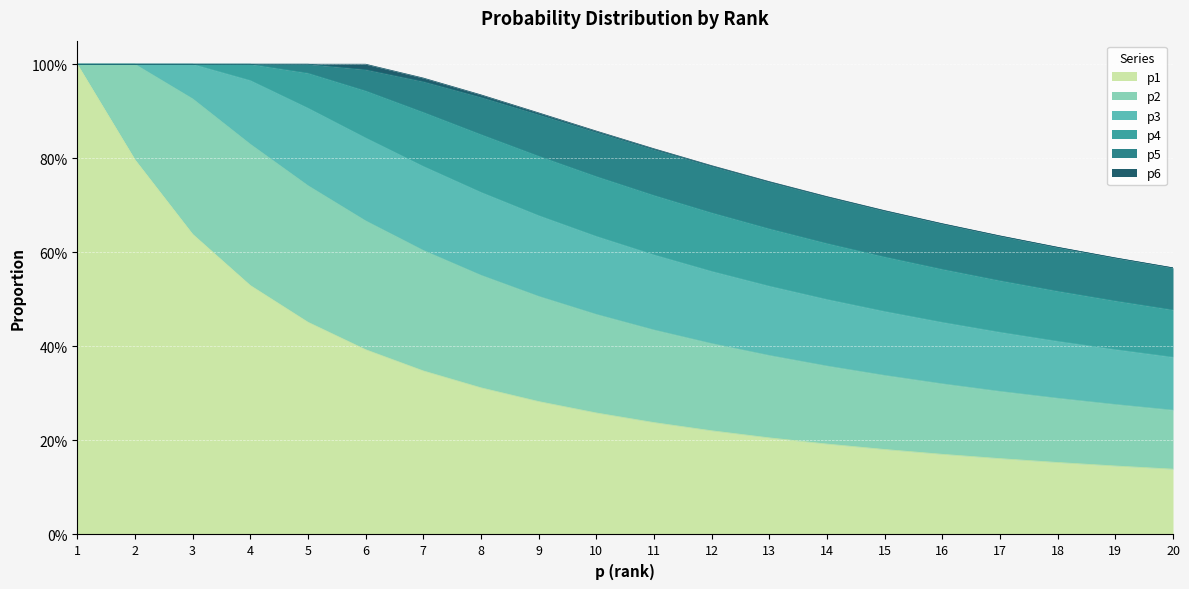

List the series in order of their peak value, highest first.

p1, p2, p3, p4, p5, p6